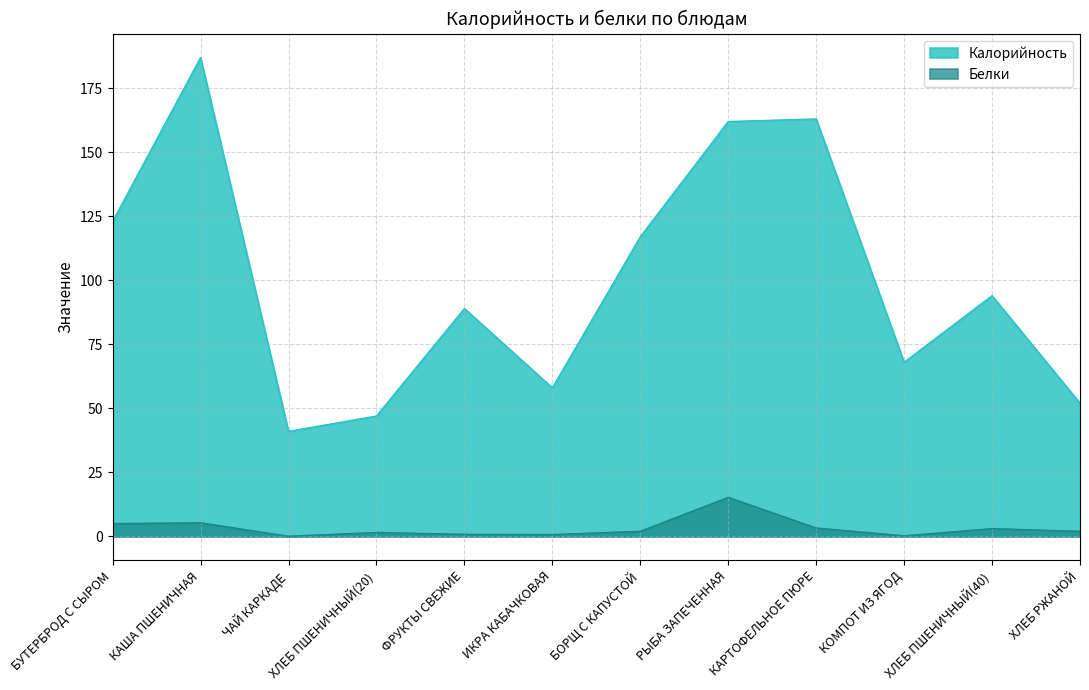

Is the value of Калорийность at ФРУКТЫ СВЕЖИЕ greater than the value of Белки at ИКРА КАБАЧКОВАЯ?

Yes